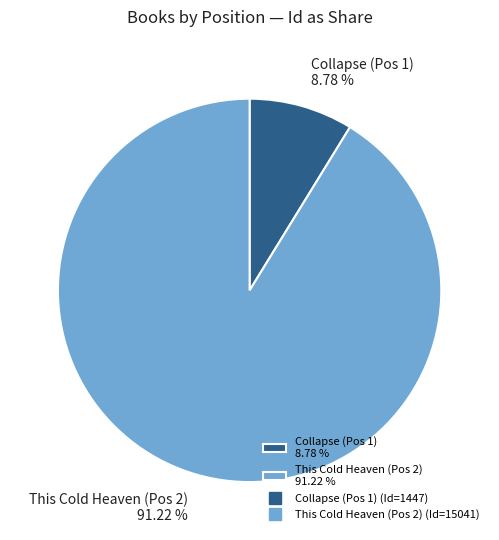

What is the largest slice in the pie chart?

This Cold Heaven (Pos 2) 91.22 %